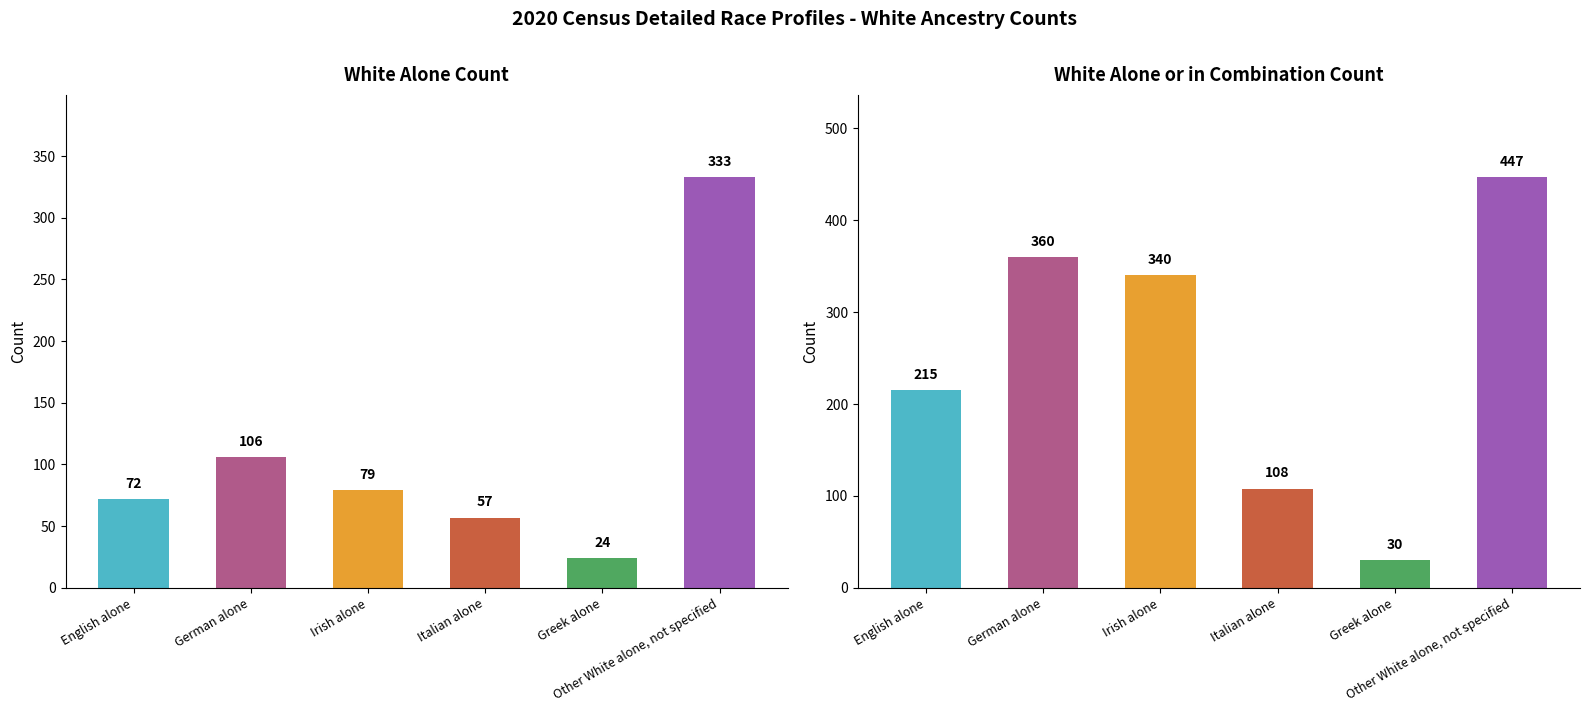

Read the White alone value at Greek alone.

24